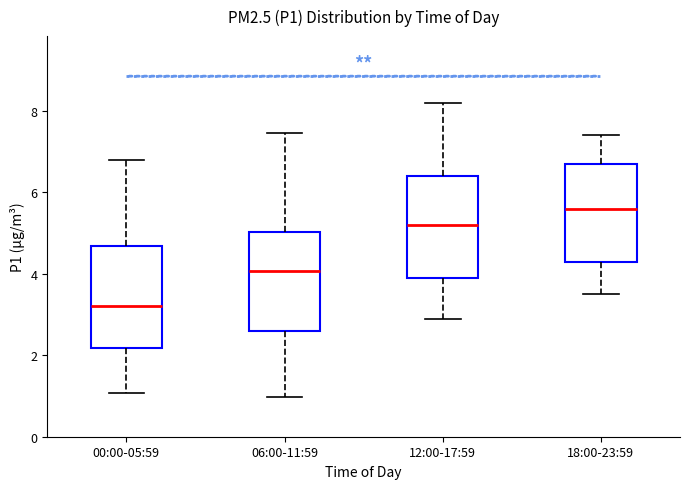

Reading left to right, transcribe this box plot: for each box, give where its median line is, the range the box spans, and where its two whiskers end, as read against the y-axis. The values are not printed on the chart, so give them approximately, as read against the axis.

00:00-05:59: median 3.2, box 2.2 to 4.6, whiskers 1.0 to 6.8
06:00-11:59: median 4.0, box 2.6 to 5.0, whiskers 1.0 to 7.4
12:00-17:59: median 5.2, box 4.0 to 6.4, whiskers 3.0 to 8.2
18:00-23:59: median 5.6, box 4.4 to 6.8, whiskers 3.6 to 7.4